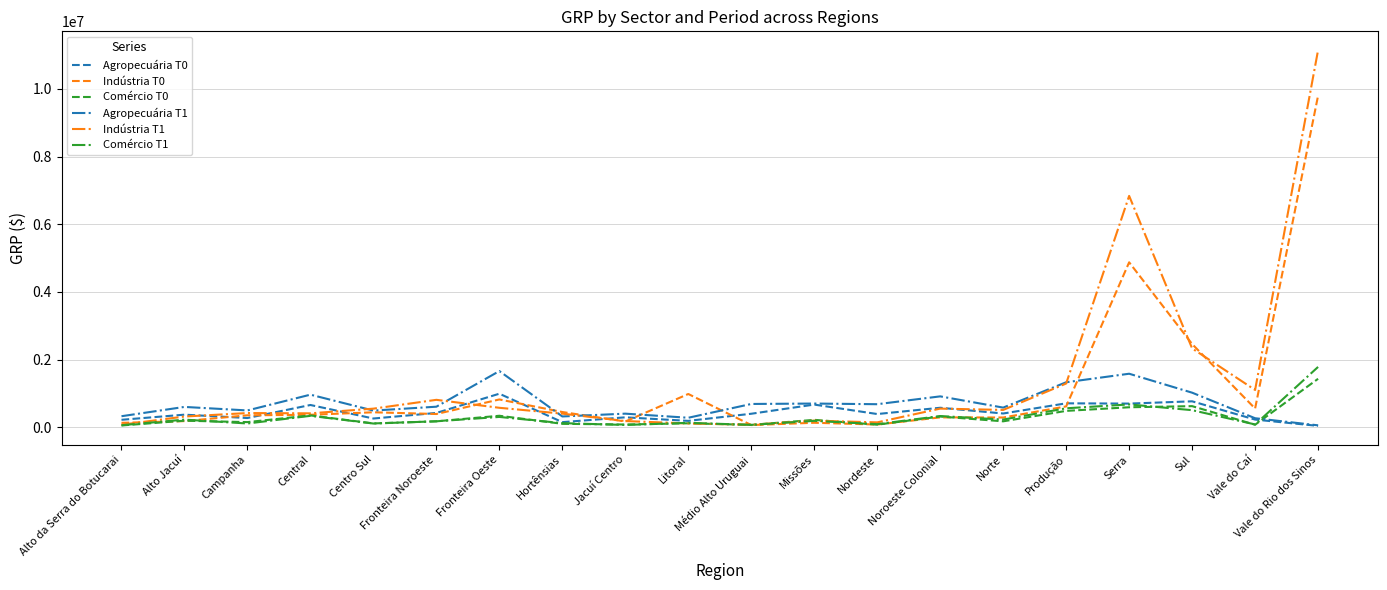

At which category is the sum across all series the highest?

Vale do Rio dos Sinos